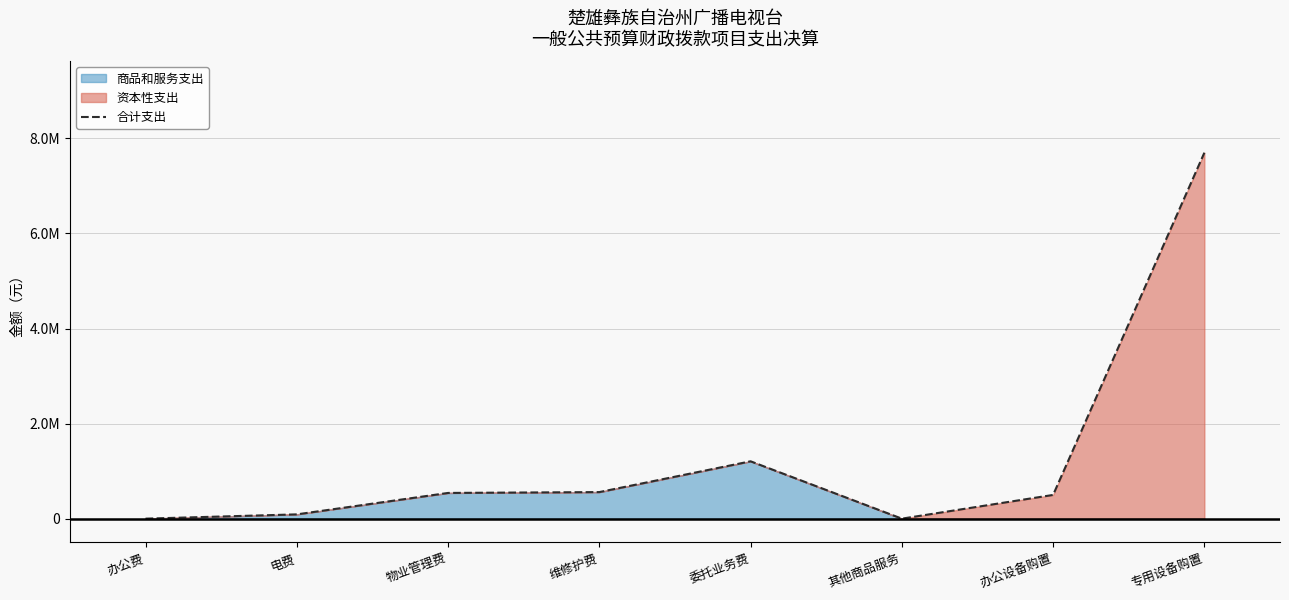

List the labels in order of value, smallest first.

办公费, 其他商品服务, 电费, 办公设备购置, 物业管理费, 维修护费, 委托业务费, 专用设备购置